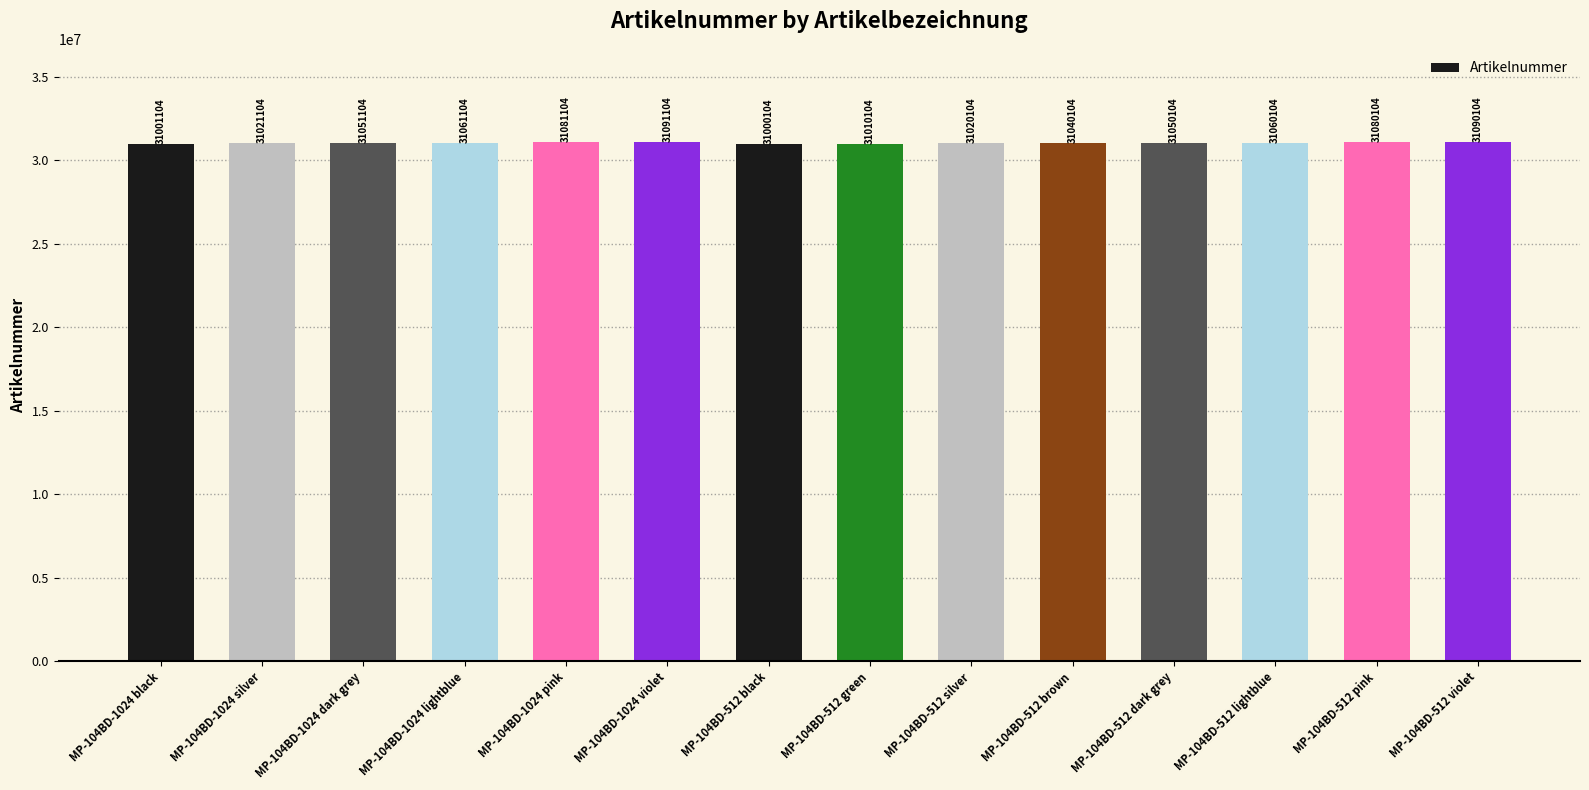

How many bars are there in total?

14